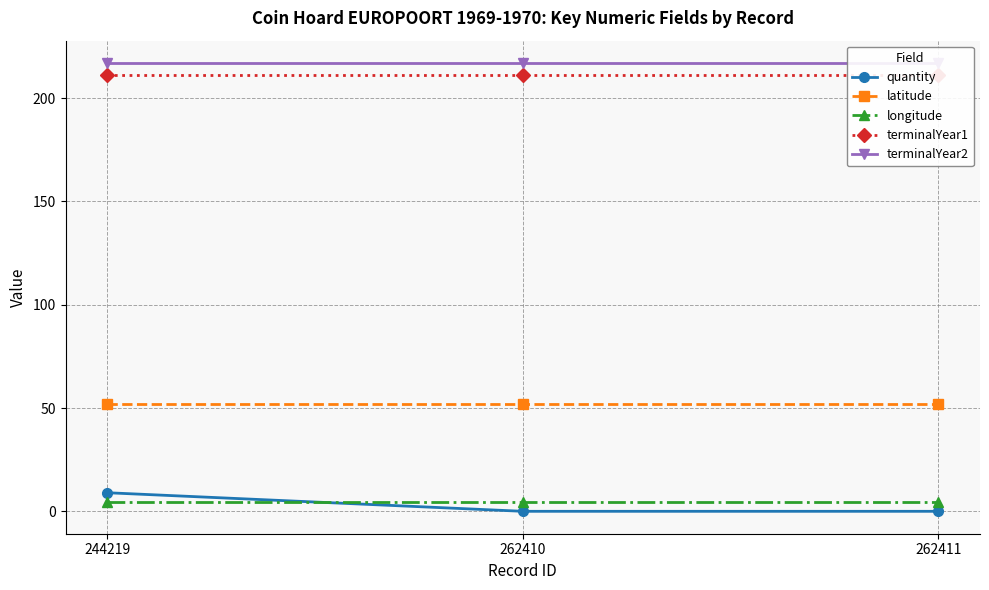

What are all the series names shown in the legend?

quantity, latitude, longitude, terminalYear1, terminalYear2